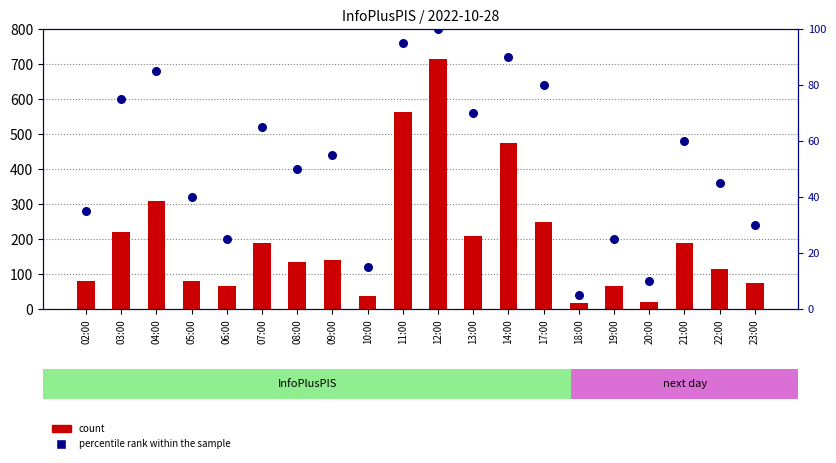

Which series has the largest total across all categories?

count